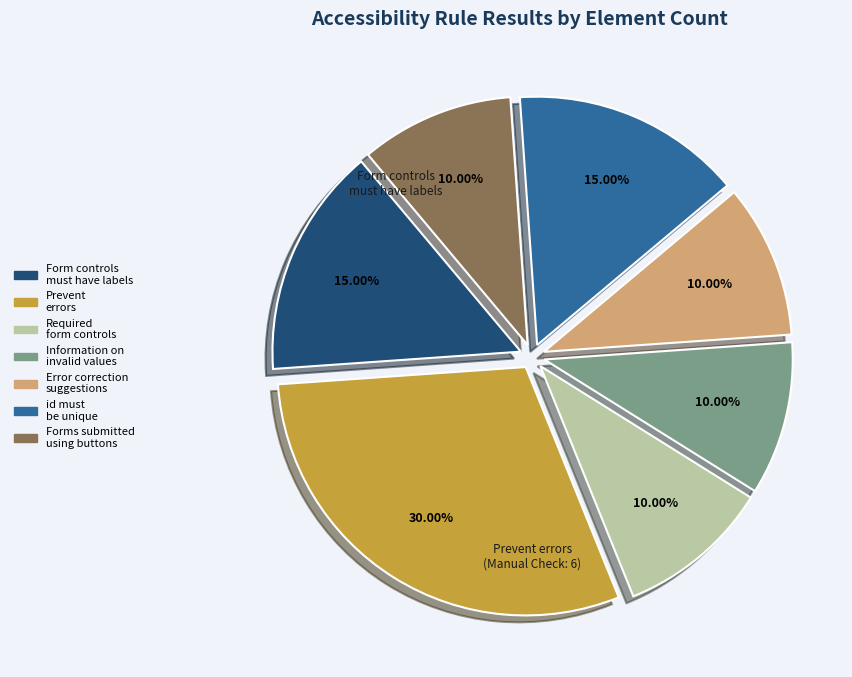

Which has a higher value, Form controls must have labels or Forms submitted using buttons?

Form controls must have labels